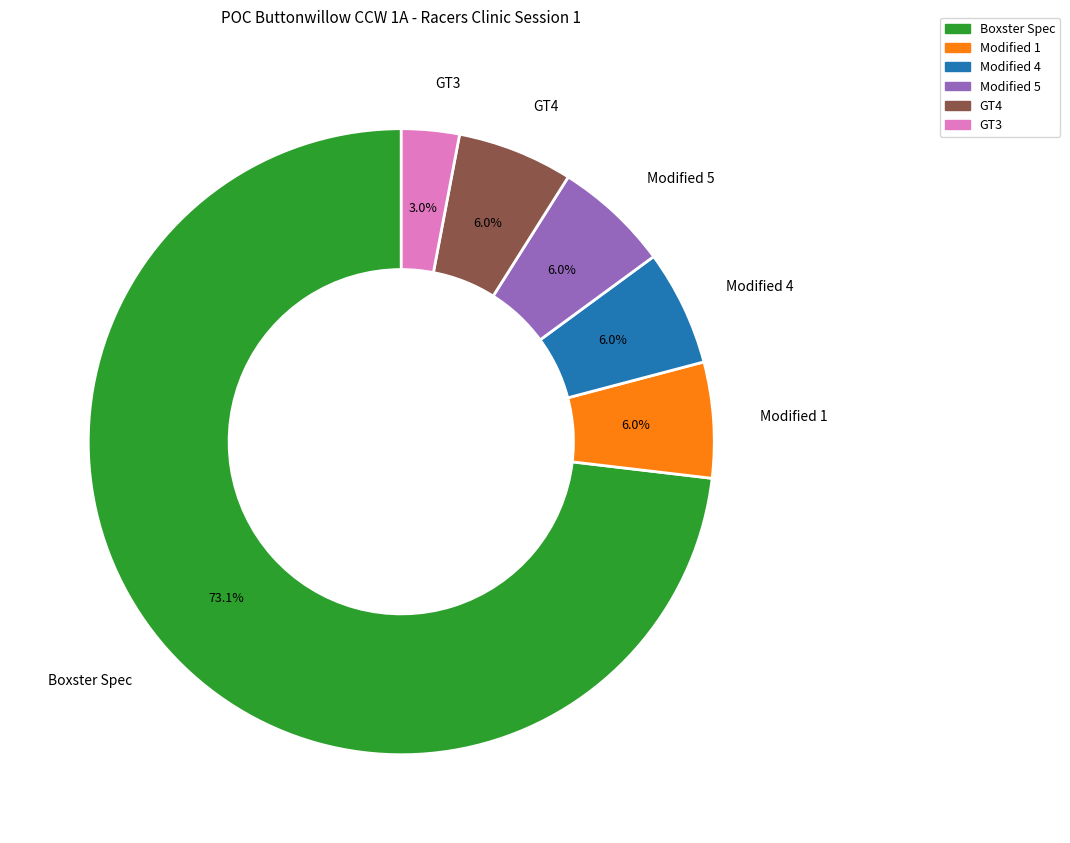

Does Modified 5 account for over 50% of the chart?

No